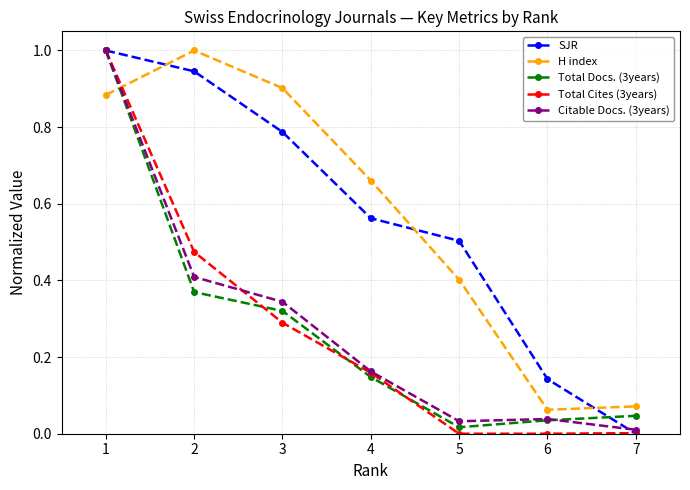

What is the sum of the SJR values at 4 and 2?

1.5